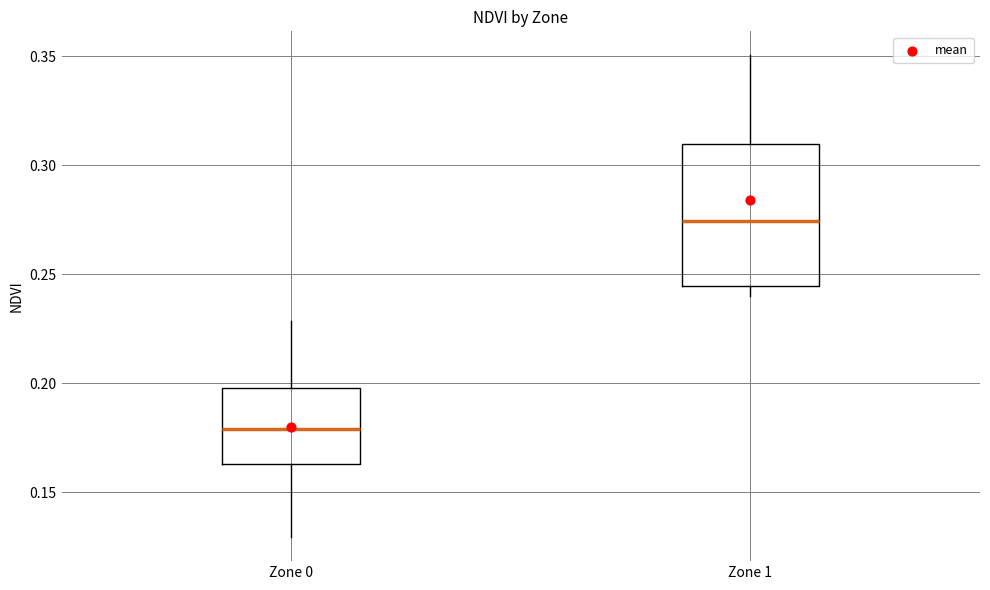

Reading left to right, read every box against the y-axis: the position of its median line, the range the box covers, and the ends of its whiskers. The values are not printed on the chart, so give them approximately, as read against the axis.

Zone 0: median 0.180, box 0.165 to 0.200, whiskers 0.130 to 0.230
Zone 1: median 0.275, box 0.245 to 0.310, whiskers 0.240 to 0.350